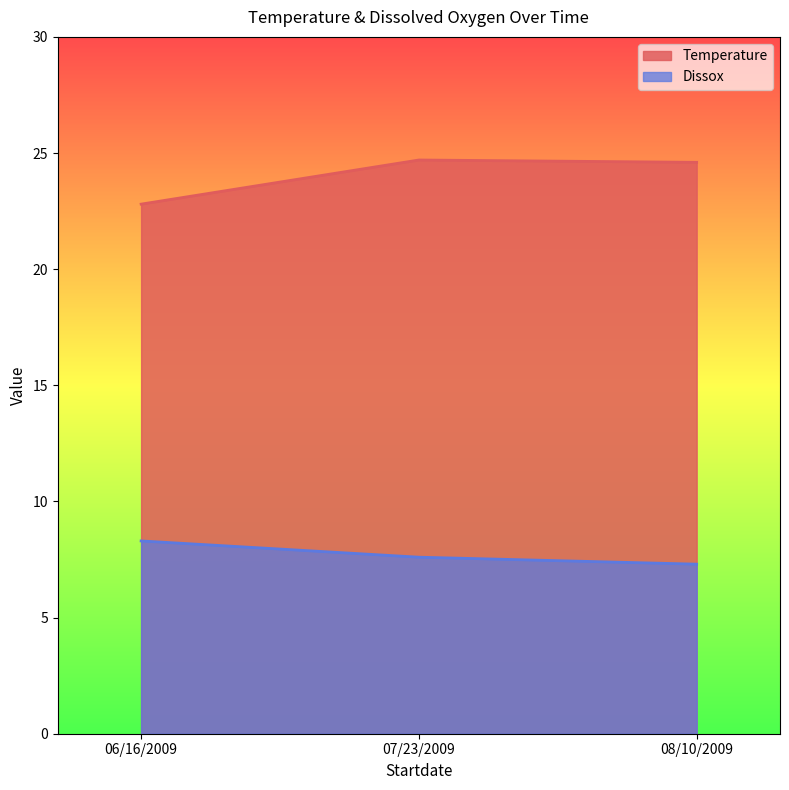

What is the total value across all series at 06/16/2009?

31.1